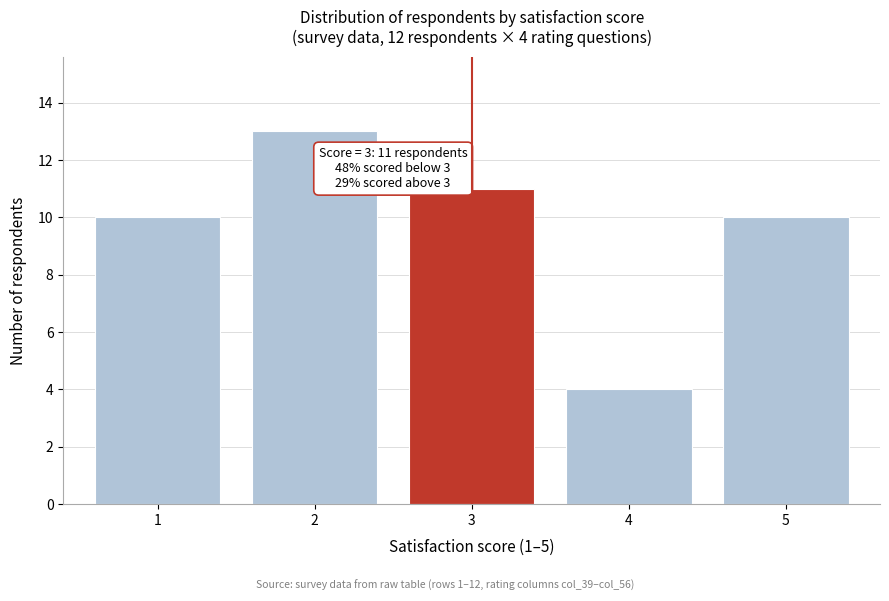

Reading right to left, list all the values displayed in this chart.

5=10	4=4	3=11	2=13	1=10